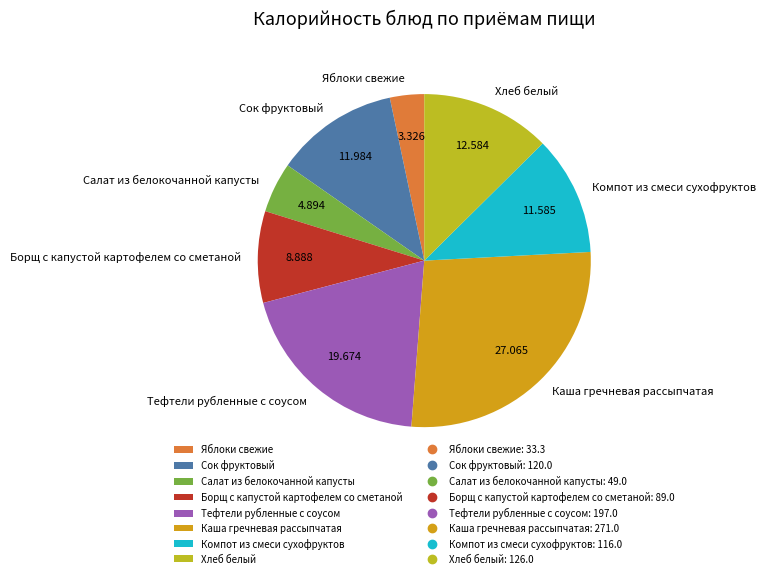

Combined, do Компот из смеси сухофруктов and Борщ с капустой картофелем со сметаной account for over 50%?

No